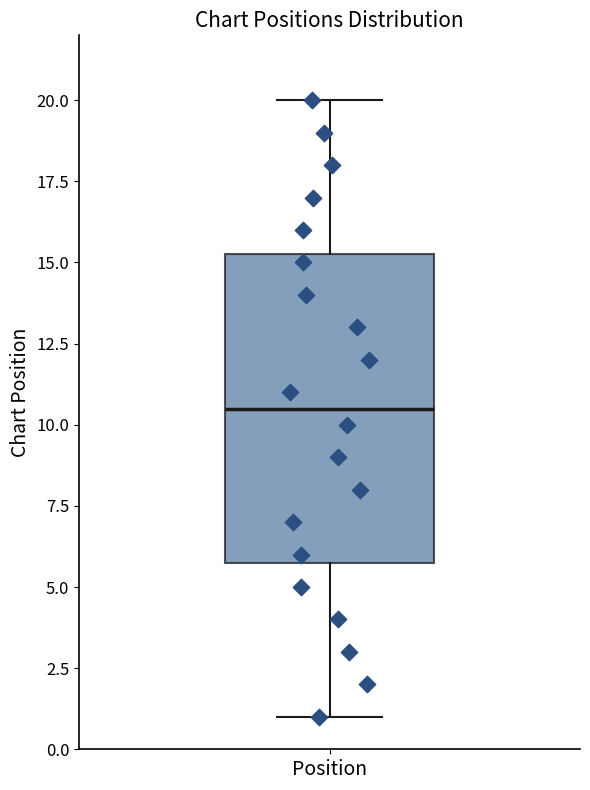

Where is the upper edge of the box for Position on the y-axis? The values are not printed on the chart, so give them approximately, as read against the axis.

15.5